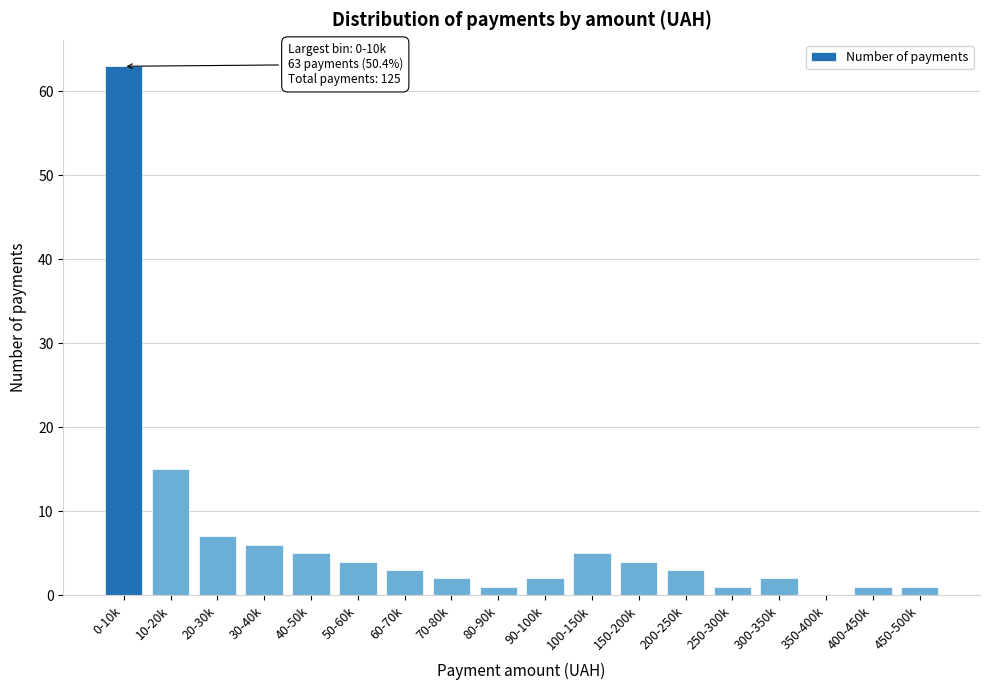

Reading right to left, what are all the values shown in this chart?

450-500k=1	400-450k=1	350-400k=0	300-350k=2	250-300k=1	200-250k=3	150-200k=4	100-150k=5	90-100k=2	80-90k=1	70-80k=2	60-70k=3	50-60k=4	40-50k=5	30-40k=6	20-30k=7	10-20k=15	0-10k=63